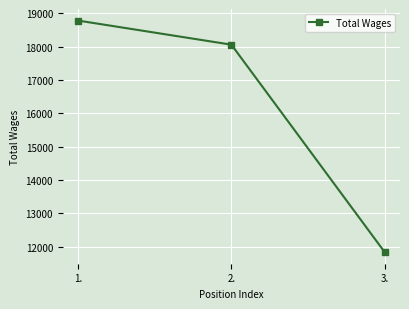

The value at 2. is 18063. True or false?

True